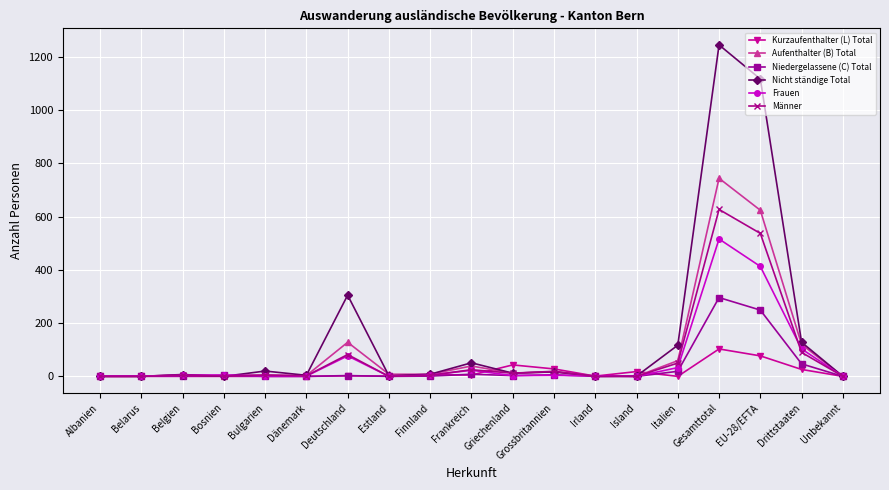

What is the label of the 12th point from the right?

Estland